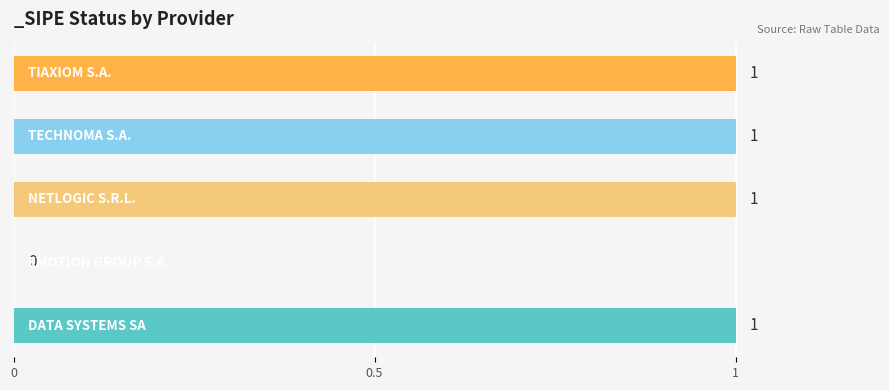

What is the sum of all values?

4